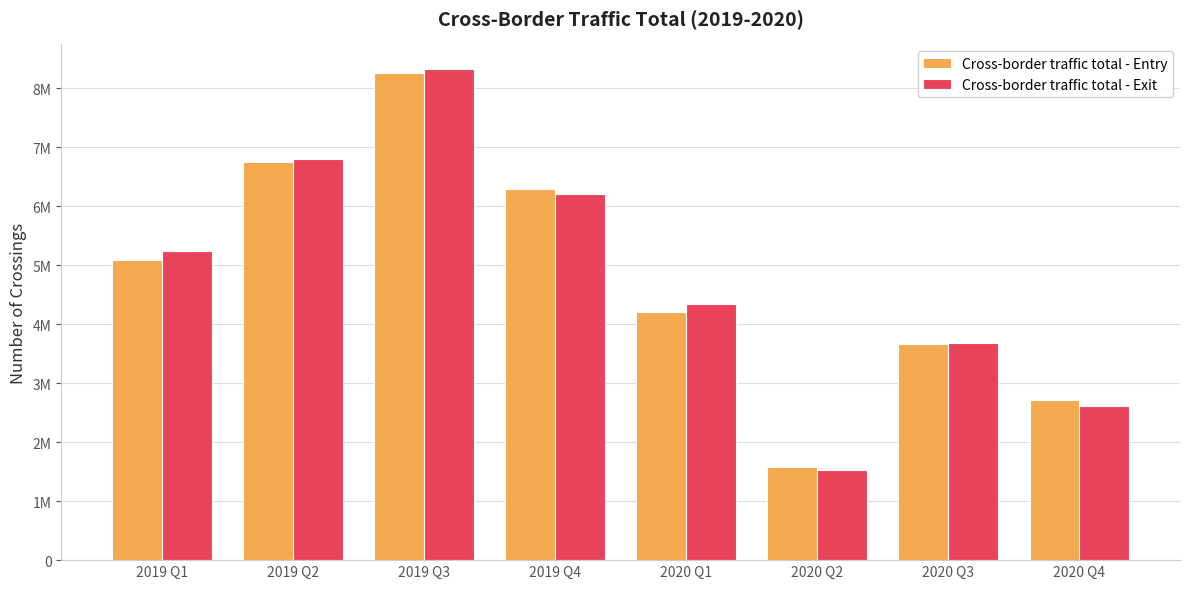

Reading left to right, what are all the values shown in this chart?

Cross-border traffic total - Entry: 2019 Q1=5089290	2019 Q2=6754888	2019 Q3=8253750	2019 Q4=6284465	2020 Q1=4213587	2020 Q2=1582652	2020 Q3=3668004	2020 Q4=2708268
Cross-border traffic total - Exit: 2019 Q1=5248925	2019 Q2=6793862	2019 Q3=8328680	2019 Q4=6212490	2020 Q1=4349367	2020 Q2=1531978	2020 Q3=3673817	2020 Q4=2620815